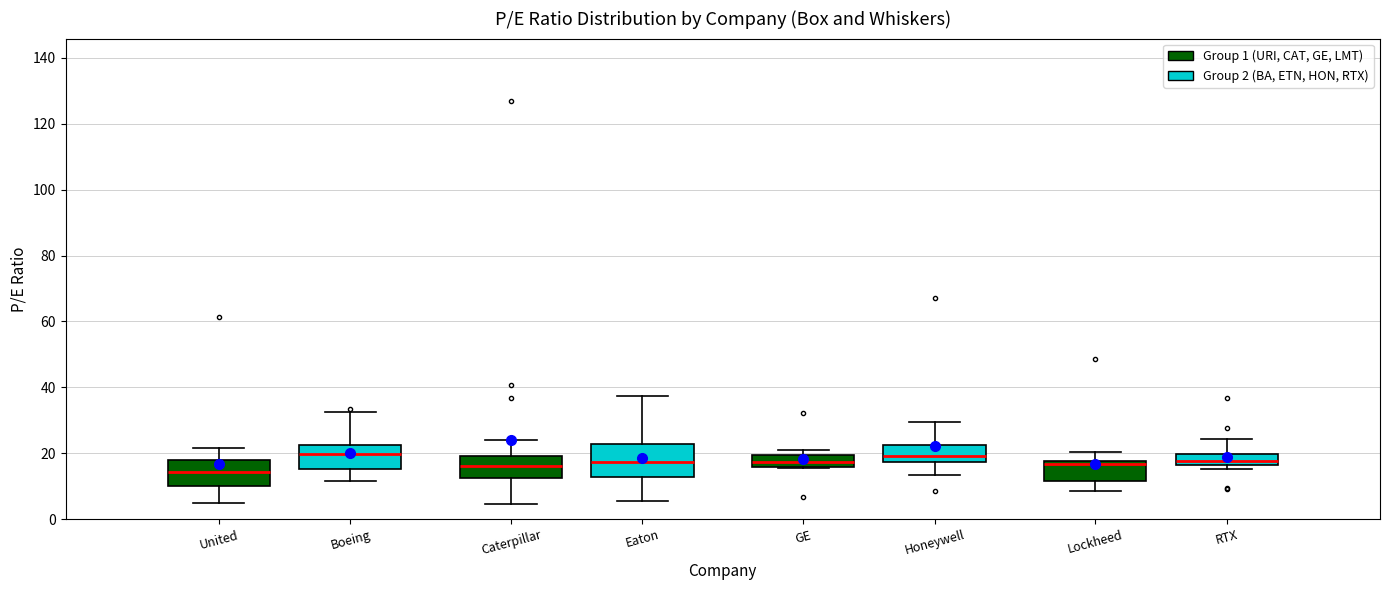

Comparing the boxes themselves (not the whiskers), which one is the tallest?

Caterpillar (Group 2 (BA, ETN, HON, RTX))